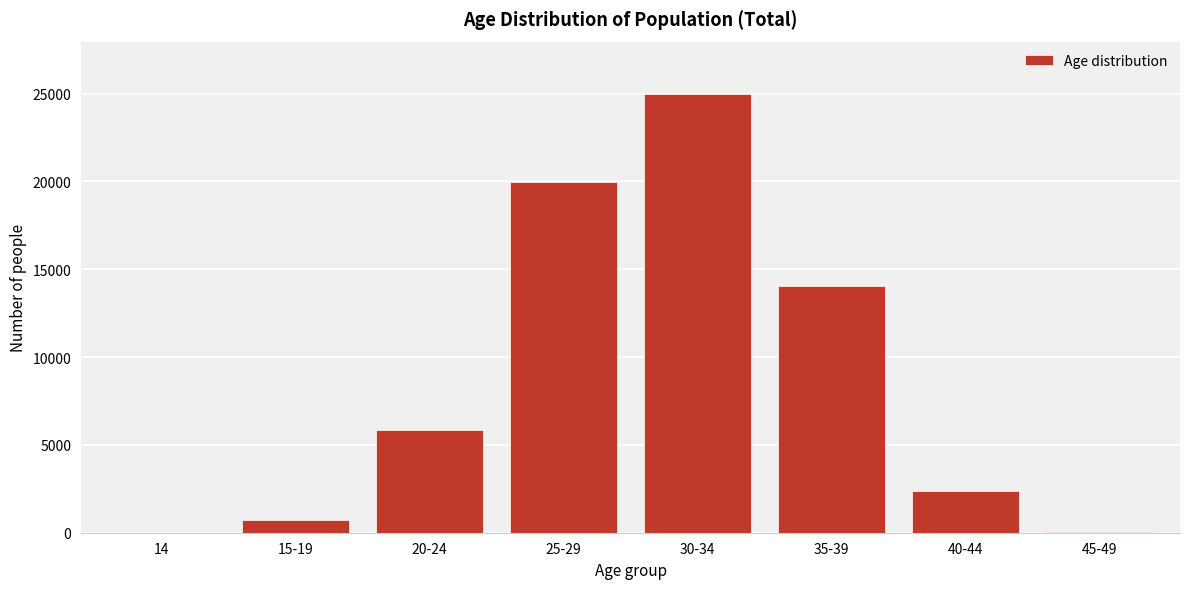

Where is the data nearest to the value 12481?

35-39